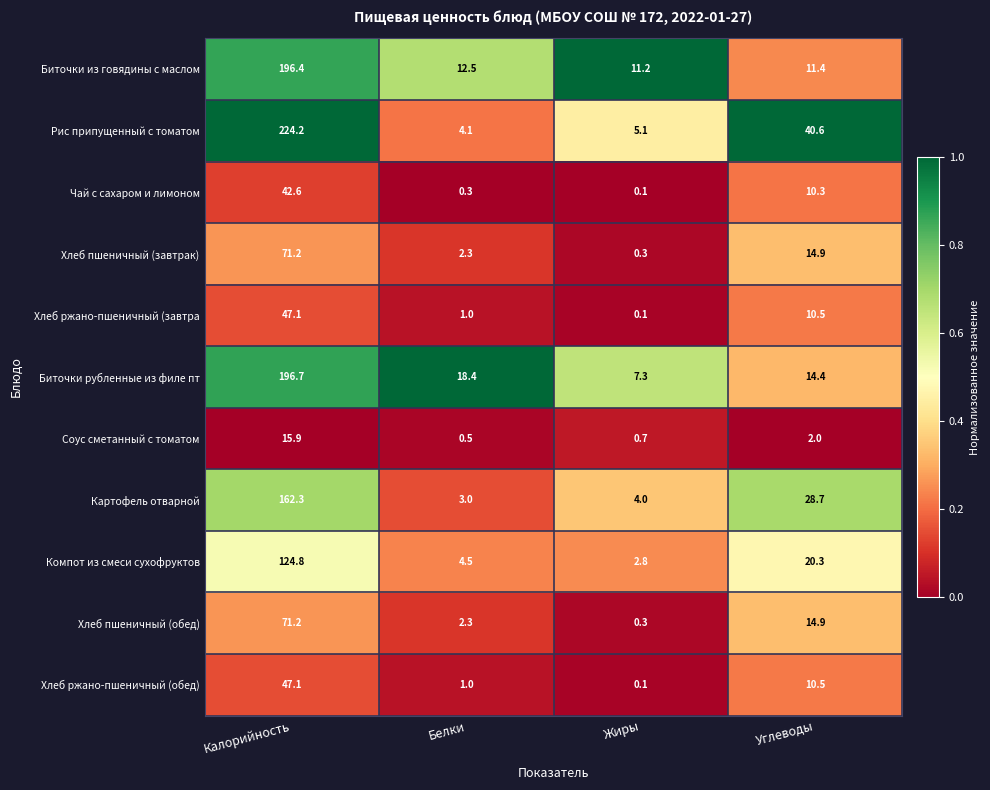

At how many categories does at least one series exceed 0?

4